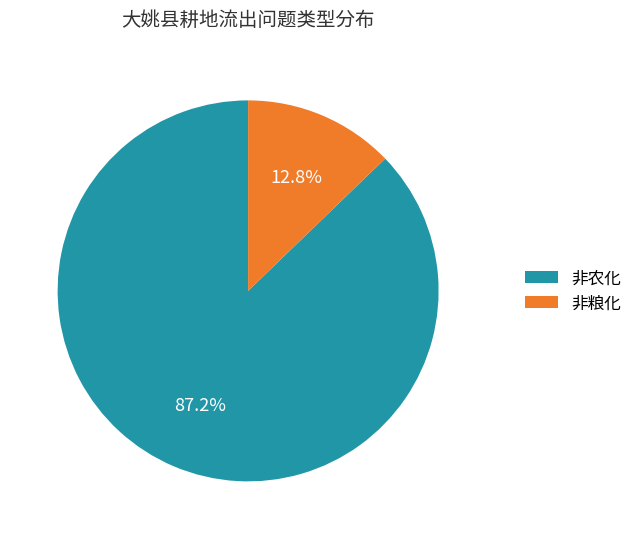

What percentage is the 非粮化 slice, to the nearest percent?

13%